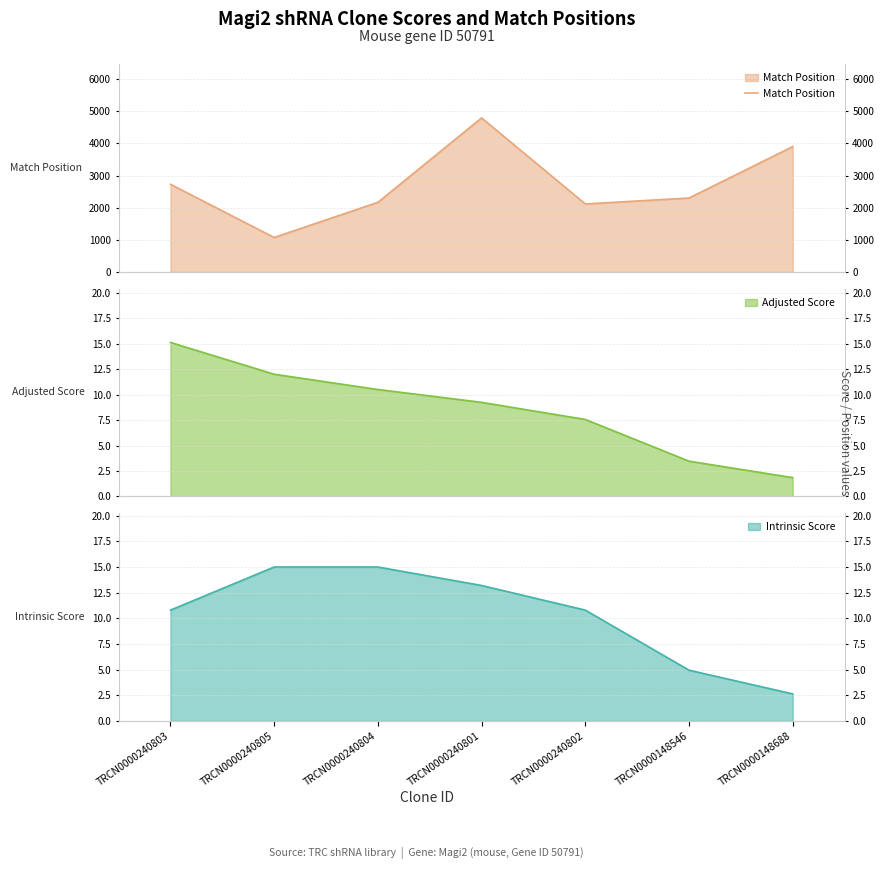

What is the greatest value displayed?

4793